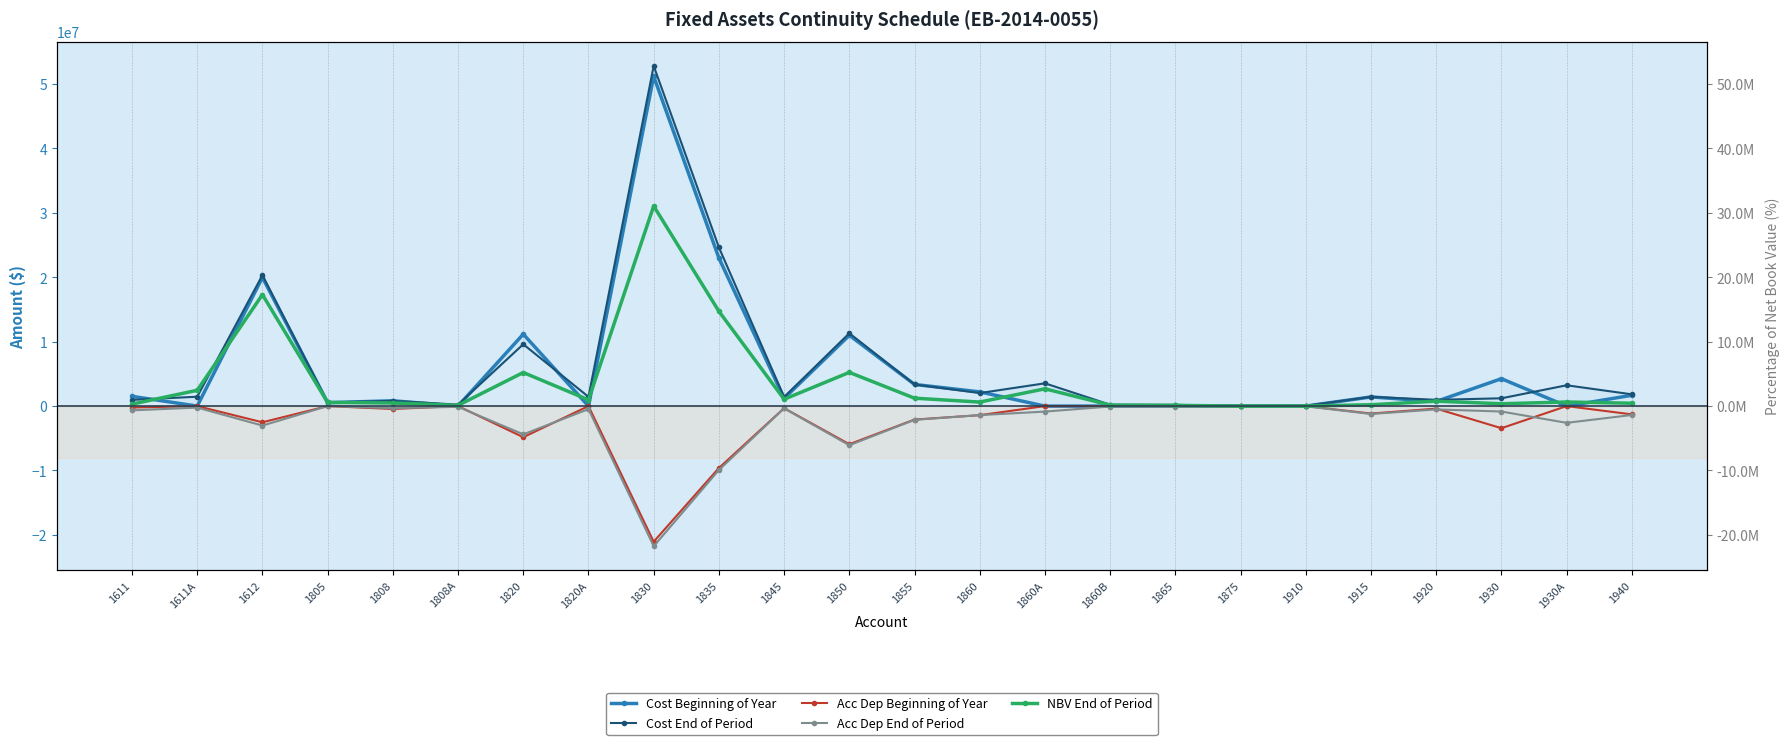

What is the spread (max minus min) of values at 1808A?

343206.0